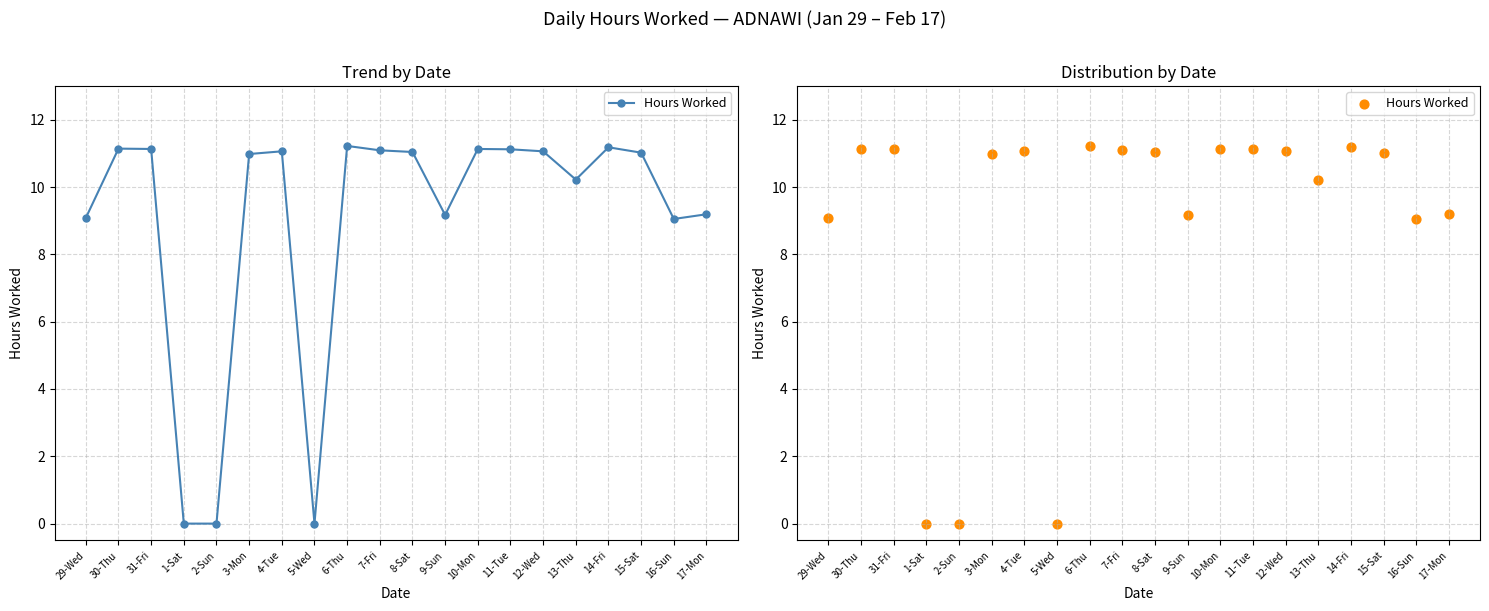

What is the ratio of the value at 3-Mon to the value at 7-Fri?

1.0